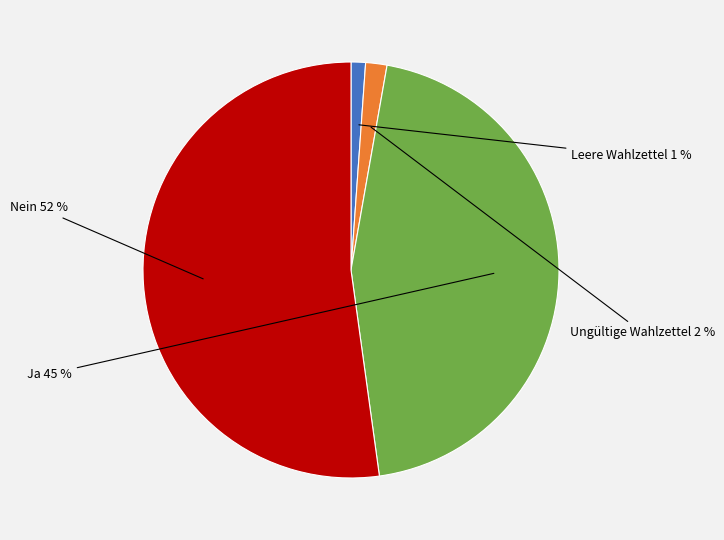

To the nearest percent, what is the combined percentage of Nein and Leere Wahlzettel?

53%